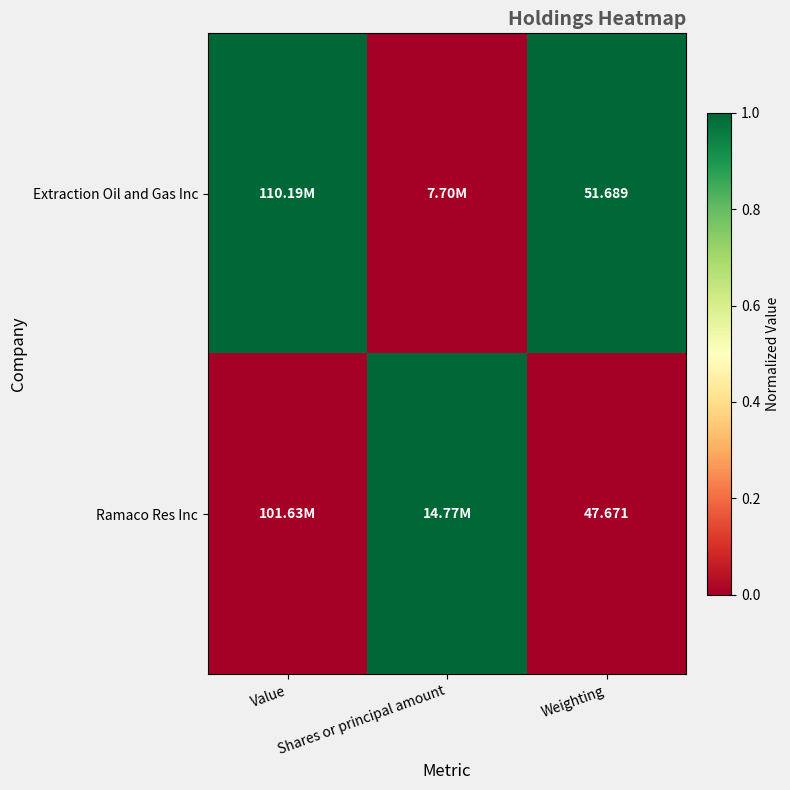

What is the total value across all series at Shares or principal amount?

1